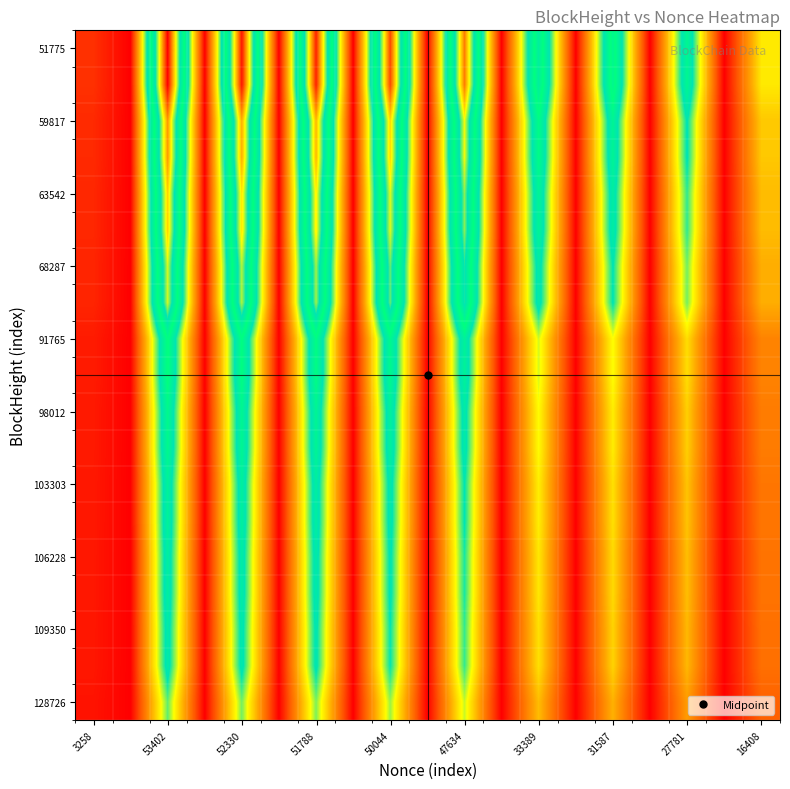

How many data points does each series have?

19